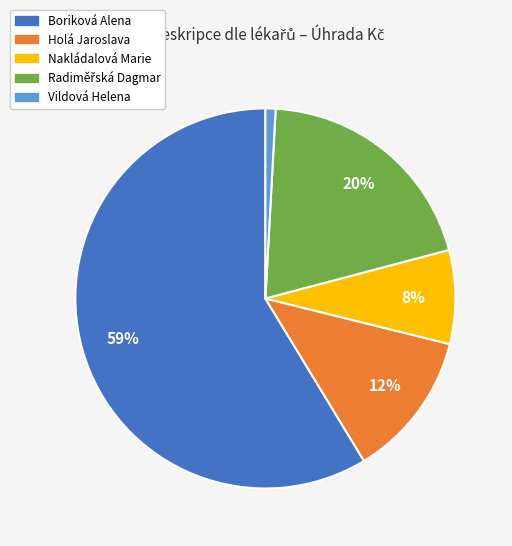

Does any single category account for the majority?

Yes